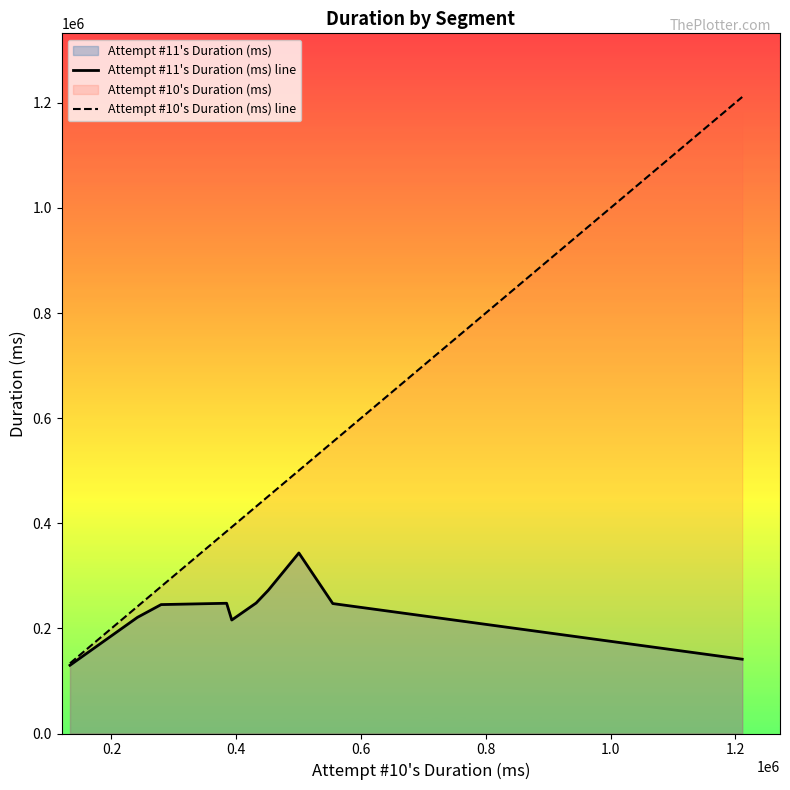

List the series in order of their overall mean, highest first.

Attempt #10's Duration (ms) line, Attempt #11's Duration (ms) line